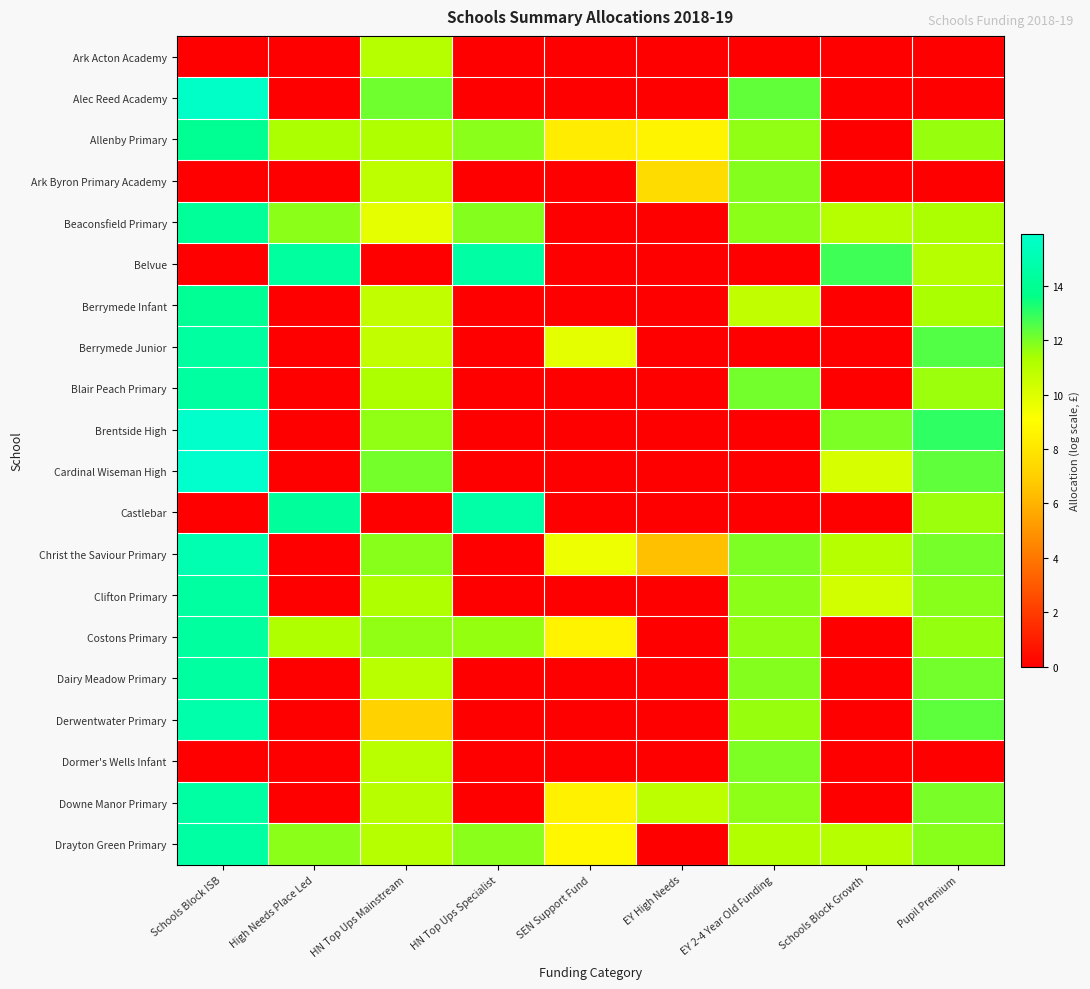

What is the difference between the highest and lowest values at Schools Block ISB?

15.9